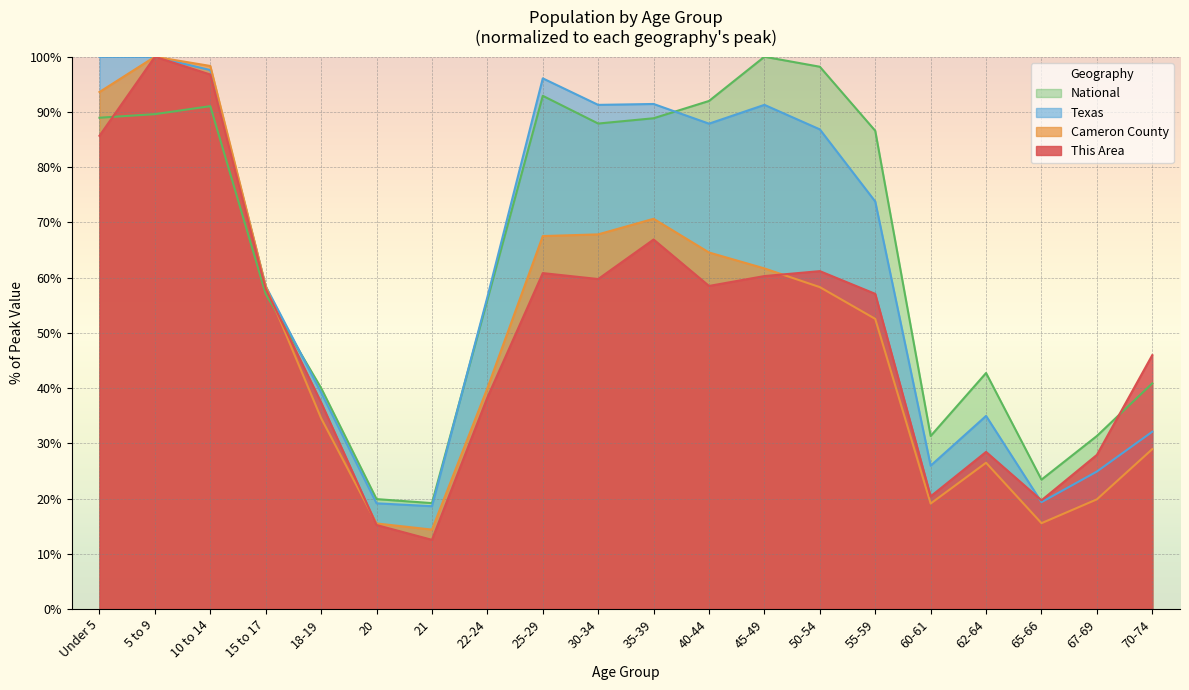

How many times do Texas and This Area cross each other?

3